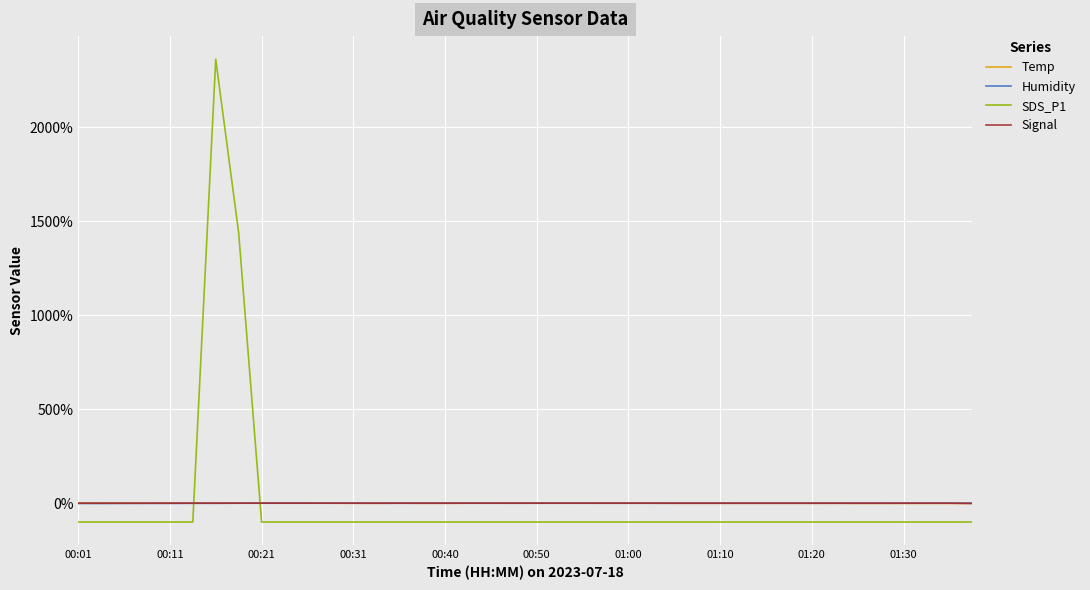

True or false: Signal and SDS_P1 intersect in this chart.

True